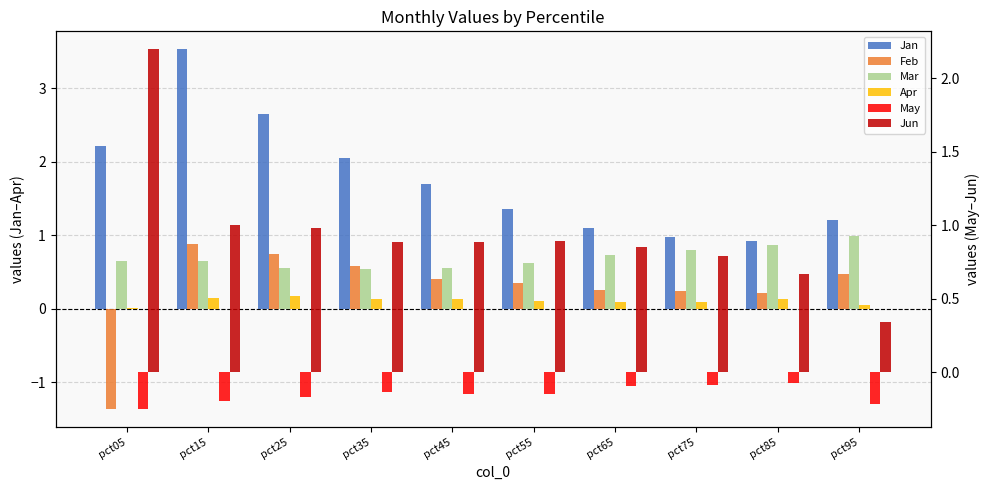

What value does the Apr series have at pct65?

0.1